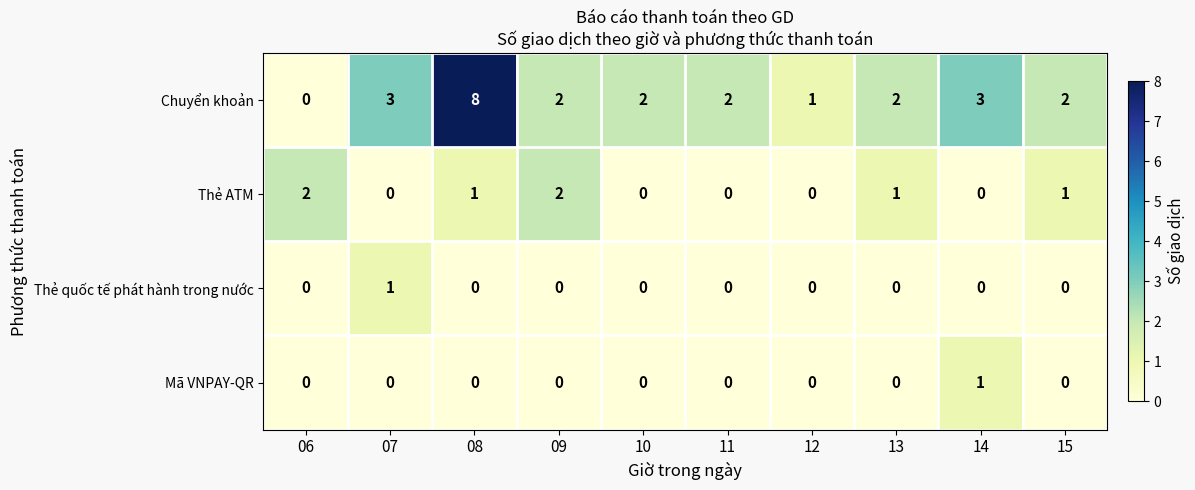

What is the sum of all Chuyển khoản values?

25